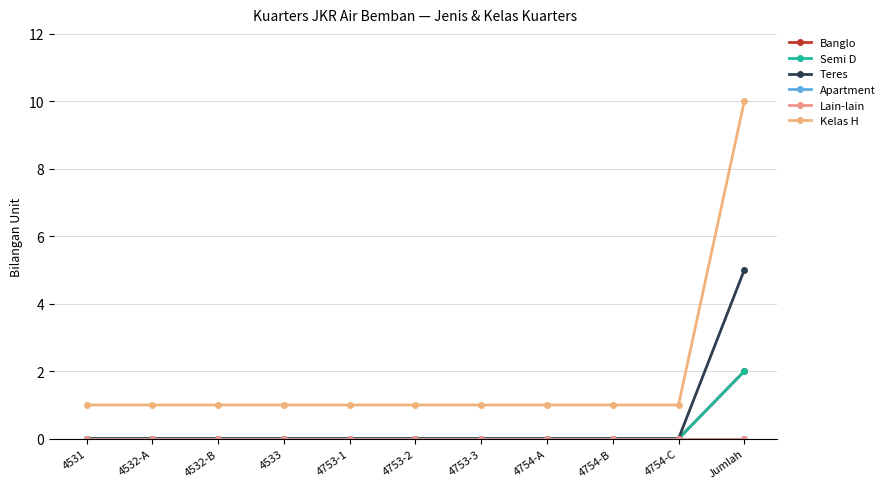

Does the chart have visible grid lines?

Yes